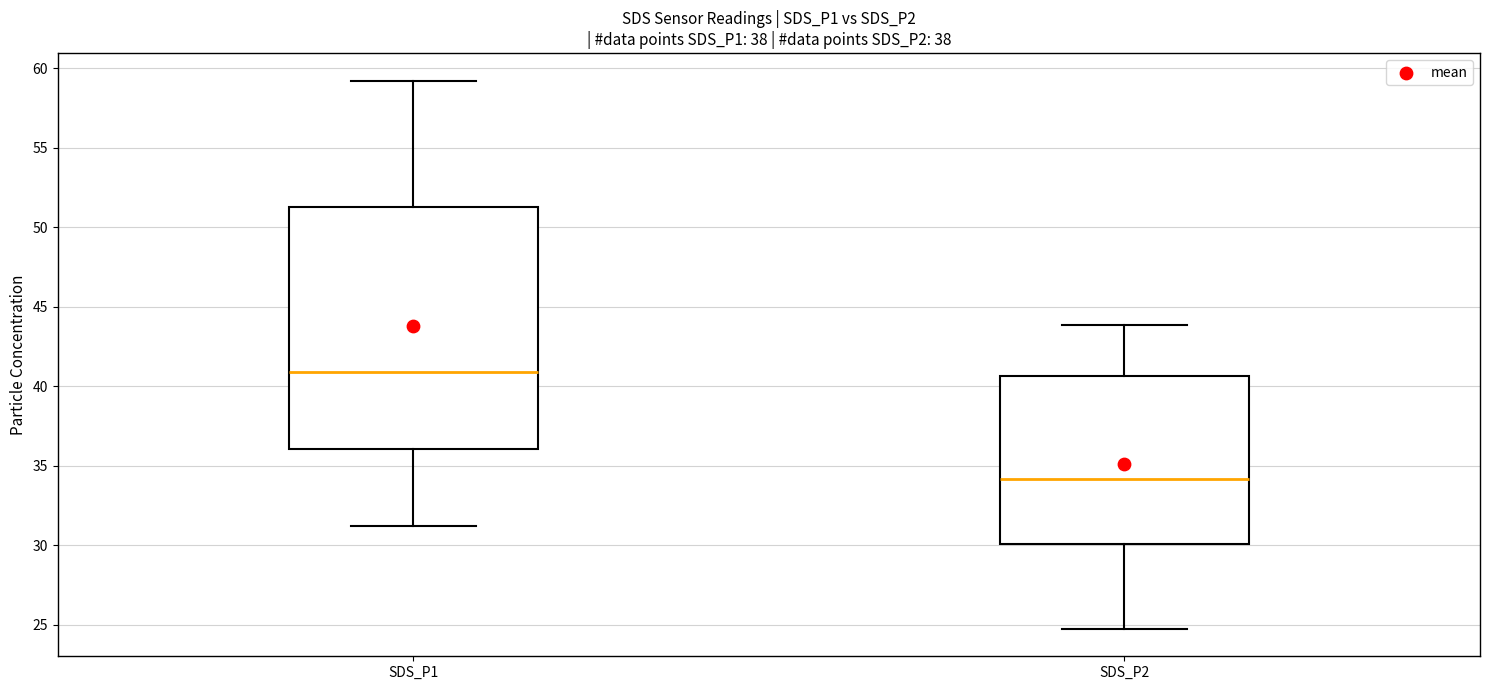

Which box is the tallest, from its lower edge to its upper edge?

SDS_P1